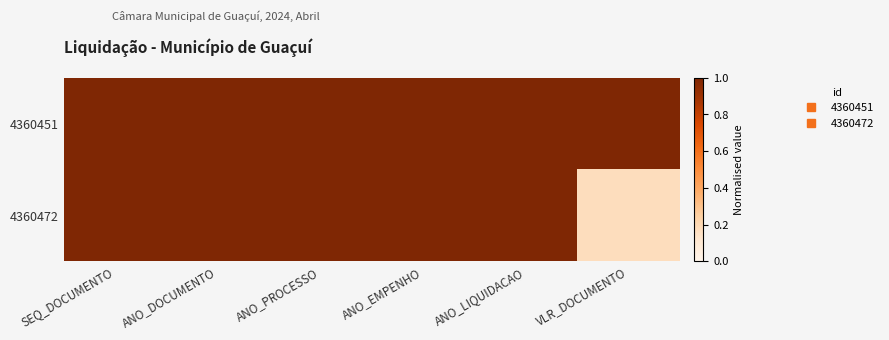

List the series in order of their overall mean, lowest first.

4360472, 4360451